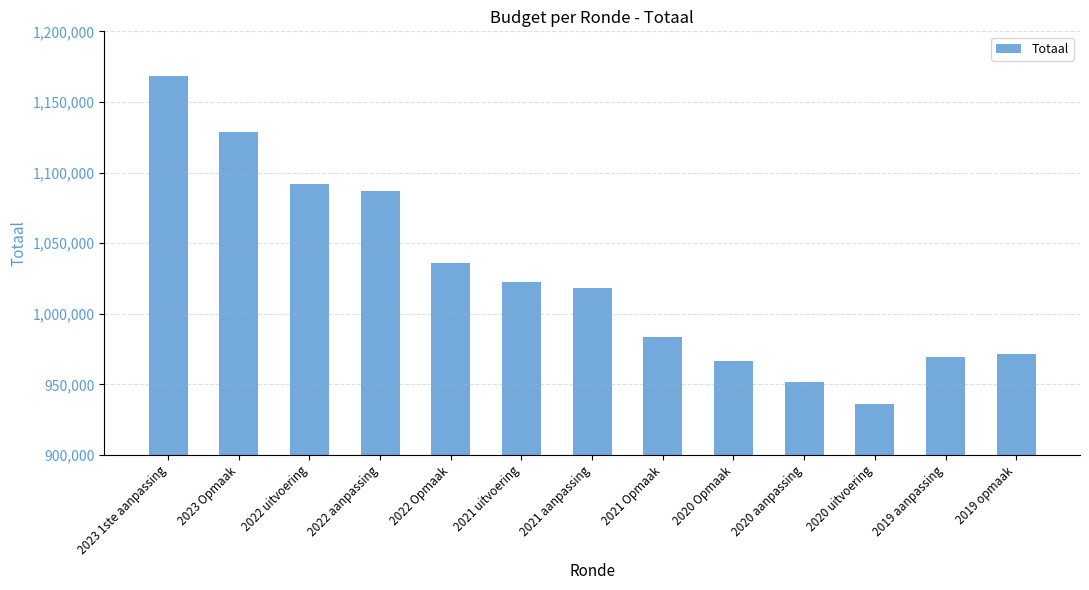

List the labels in order of value, smallest first.

2020 uitvoering, 2020 aanpassing, 2020 Opmaak, 2019 aanpassing, 2019 opmaak, 2021 Opmaak, 2021 aanpassing, 2021 uitvoering, 2022 Opmaak, 2022 aanpassing, 2022 uitvoering, 2023 Opmaak, 2023 1ste aanpassing